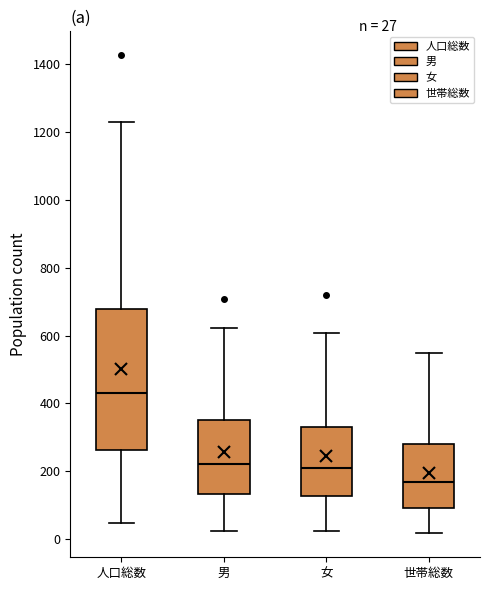

Which box has the highest median line?

人口総数